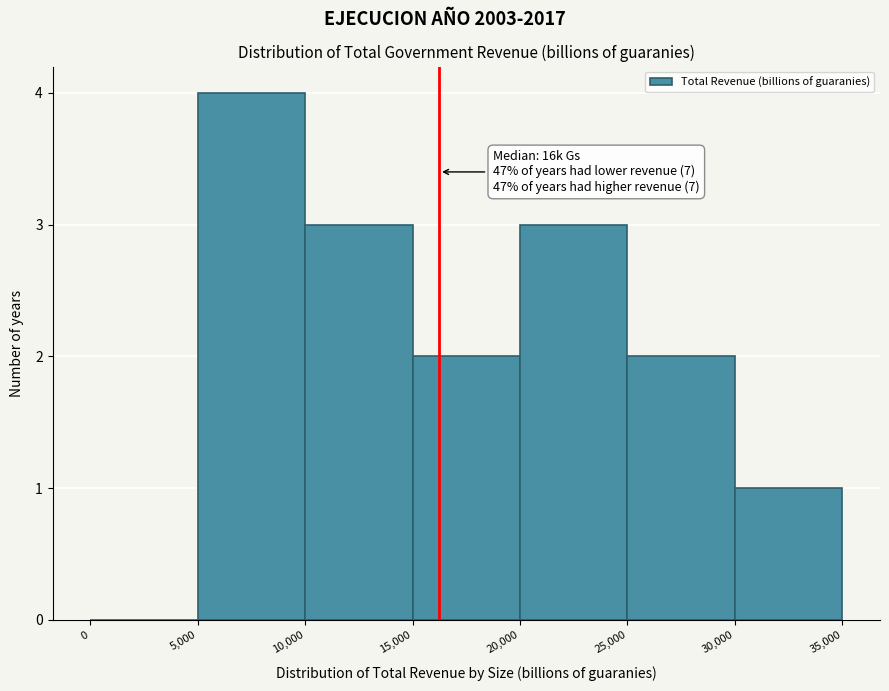

Which range on the x-axis has the tallest bar?

5,000 to 10,000